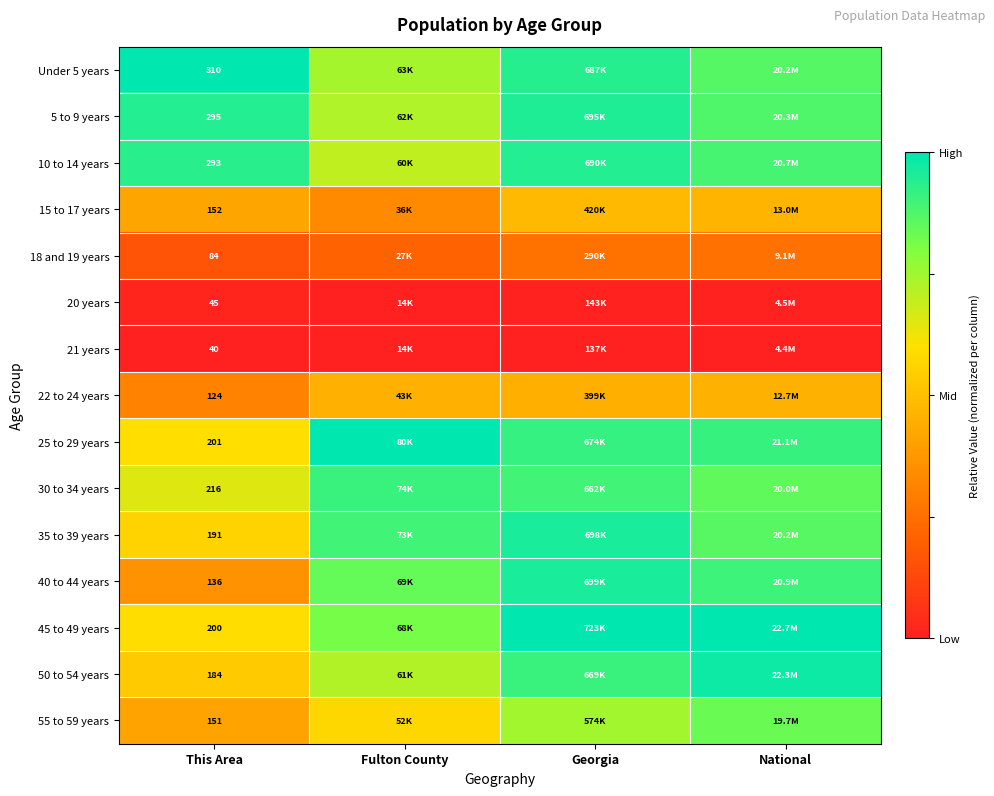

At National, list the series in order from largest to smallest.

45 to 49 years, 50 to 54 years, 25 to 29 years, 40 to 44 years, 10 to 14 years, 5 to 9 years, Under 5 years, 35 to 39 years, 30 to 34 years, 55 to 59 years, 15 to 17 years, 22 to 24 years, 18 and 19 years, 20 years, 21 years